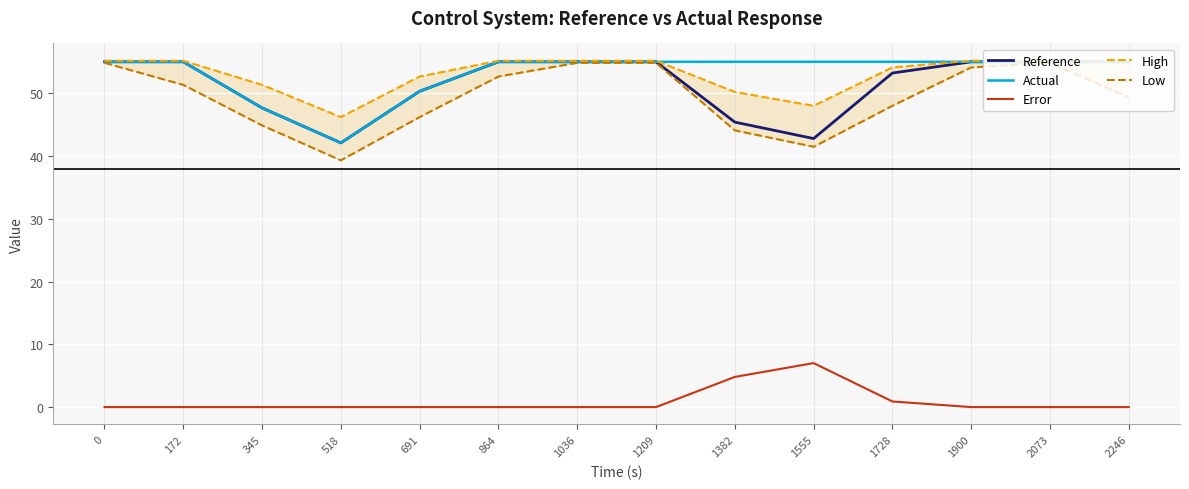

What is the sum of all Low values?

690.6